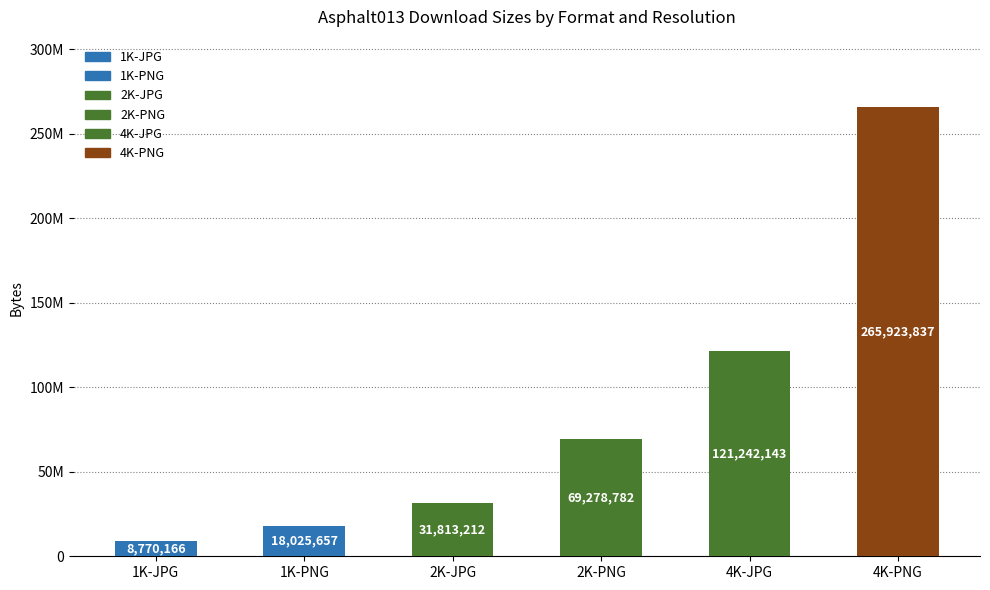

What is the difference between the values at 4K-PNG and 4K-JPG?

144681694